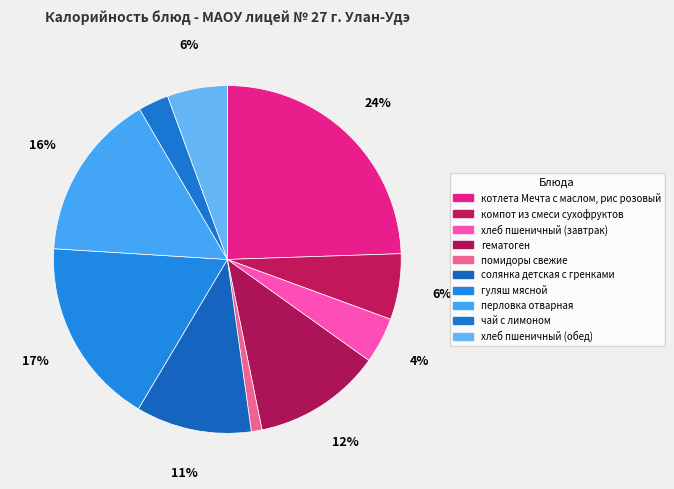

Rank the categories by value from lowest to highest.

помидоры свежие, чай с лимоном, хлеб пшеничный (завтрак), хлеб пшеничный (обед), компот из смеси сухофруктов, солянка детская с гренками, гематоген, перловка отварная, гуляш мясной, котлета Мечта с маслом, рис розовый